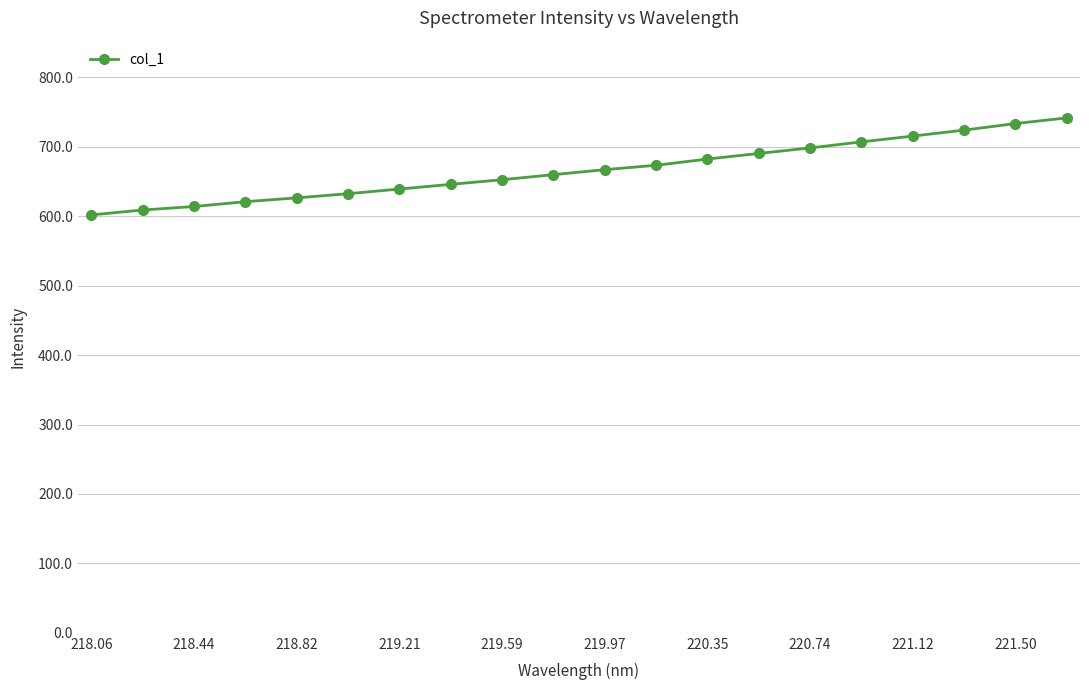

Does the chart display data point markers on the line(s)?

Yes